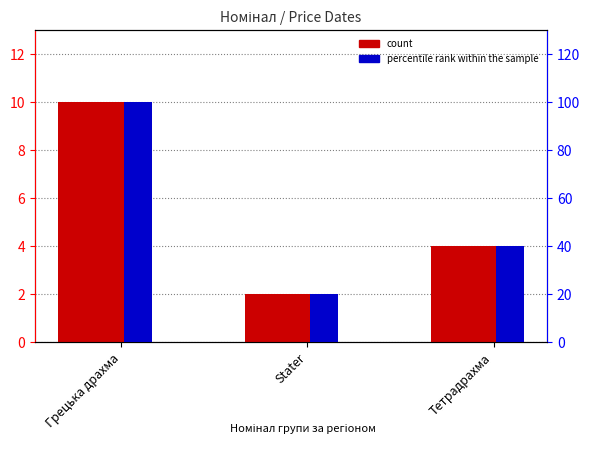

What is the lowest value of the count series?

2